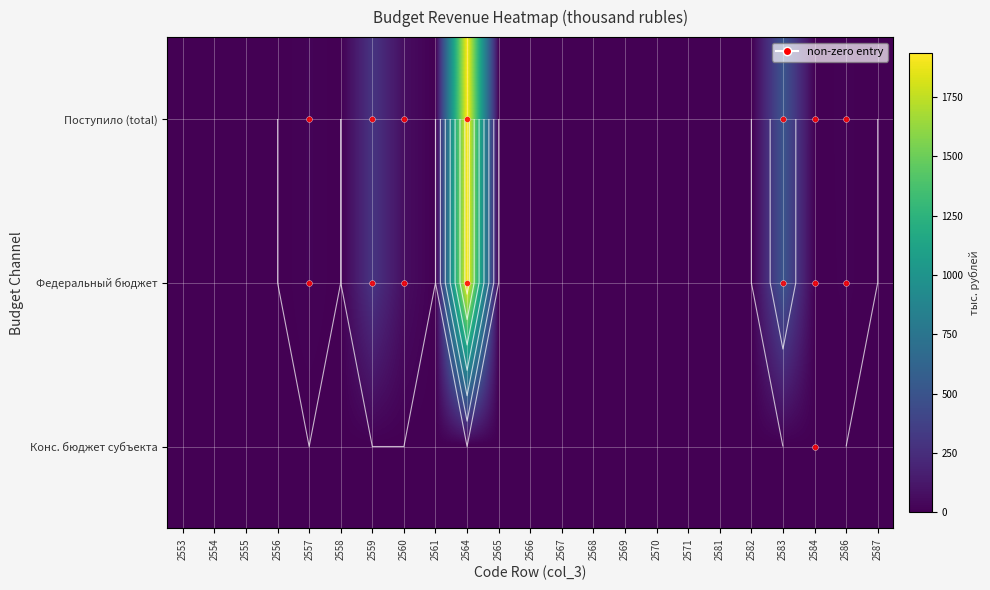

Is it true that Поступило (total) equals 0 at 2556?

True